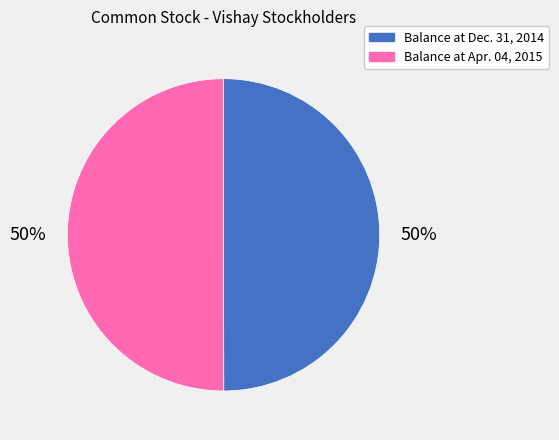

True or false: Balance at Dec. 31, 2014 accounts for 50% of the total.

True